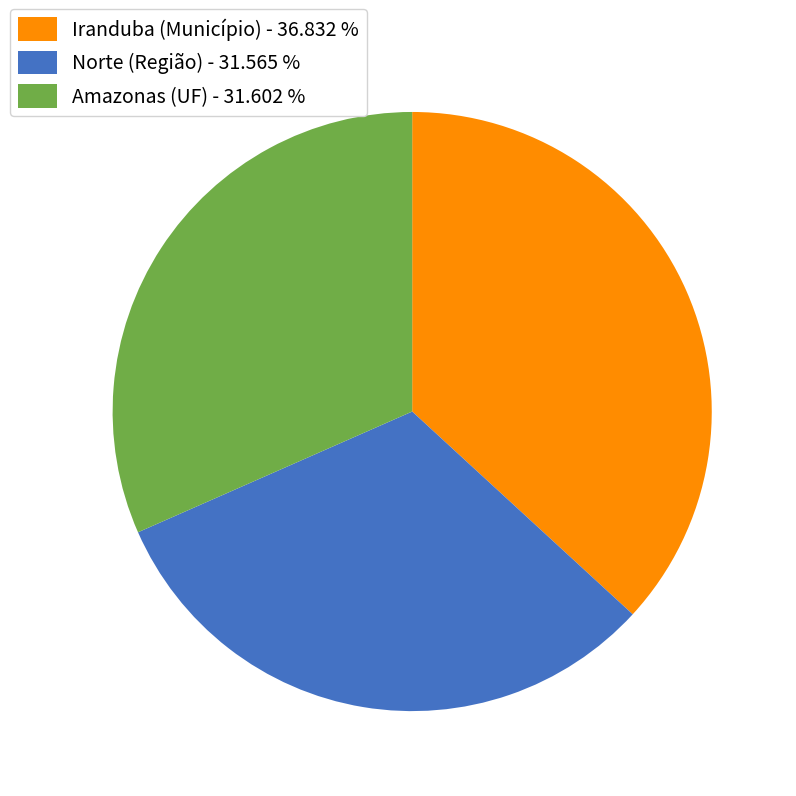

Combined, do Norte (Região) - 31.565 % and Amazonas (UF) - 31.602 % account for over 50%?

Yes